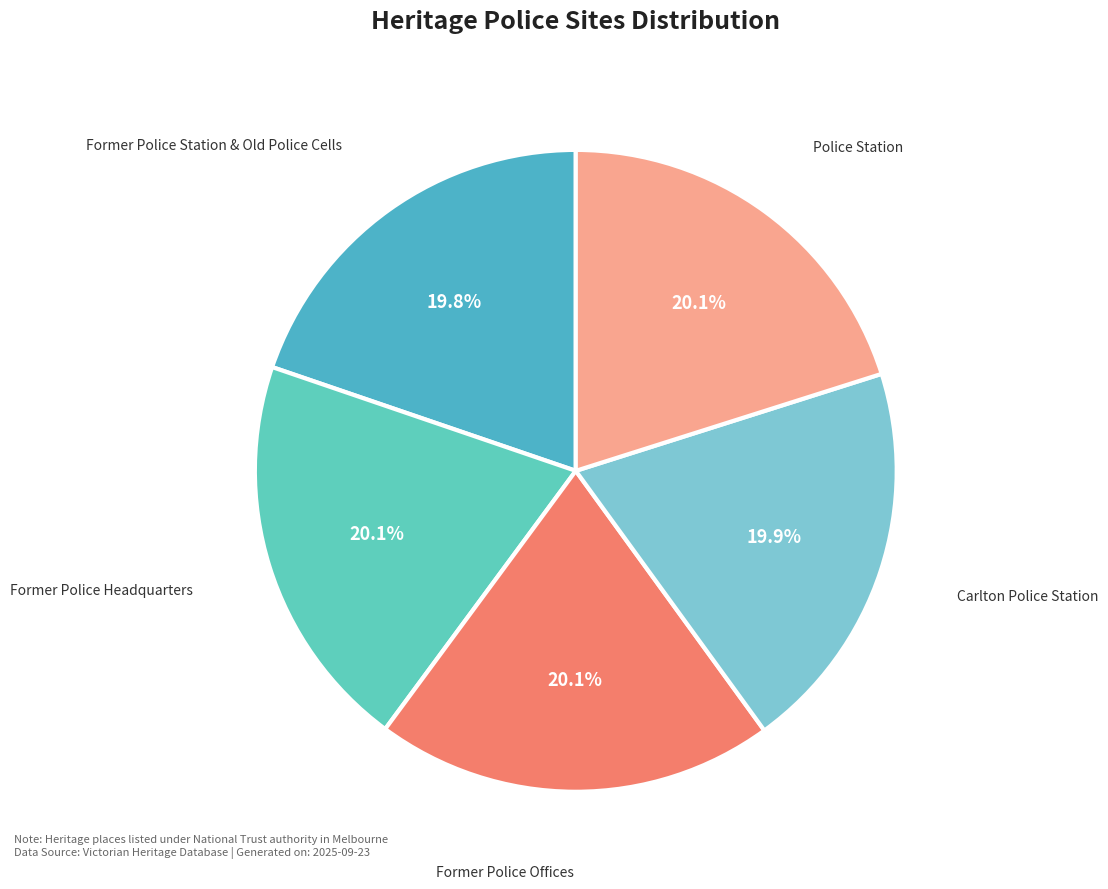

Rank the categories by value from lowest to highest.

Former Police Station & Old Police Cells, Carlton Police Station, Police Station, Former Police Offices, Former Police Headquarters